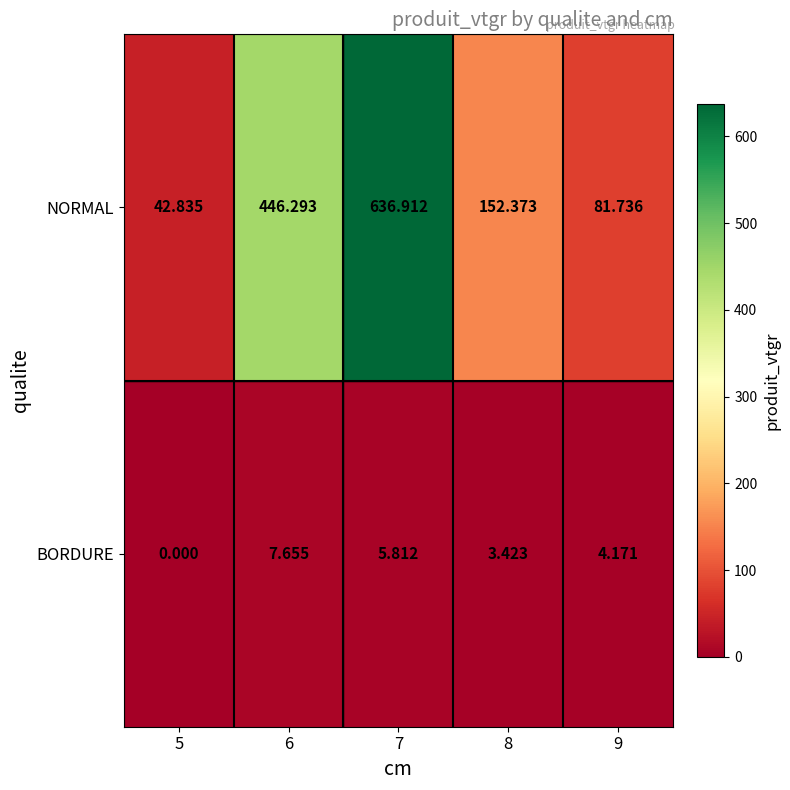

Which series has the largest total across all categories?

NORMAL